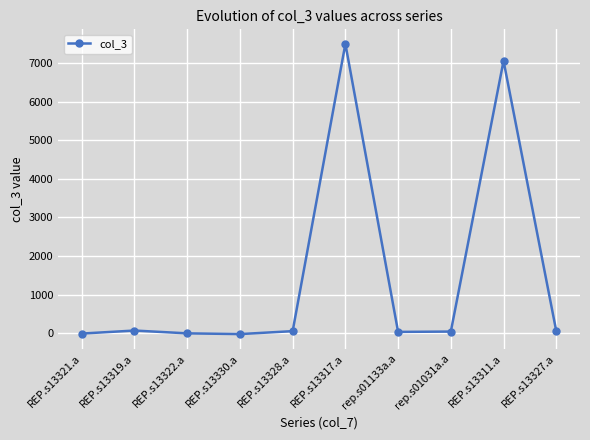

Does the chart display data point markers on the line(s)?

Yes